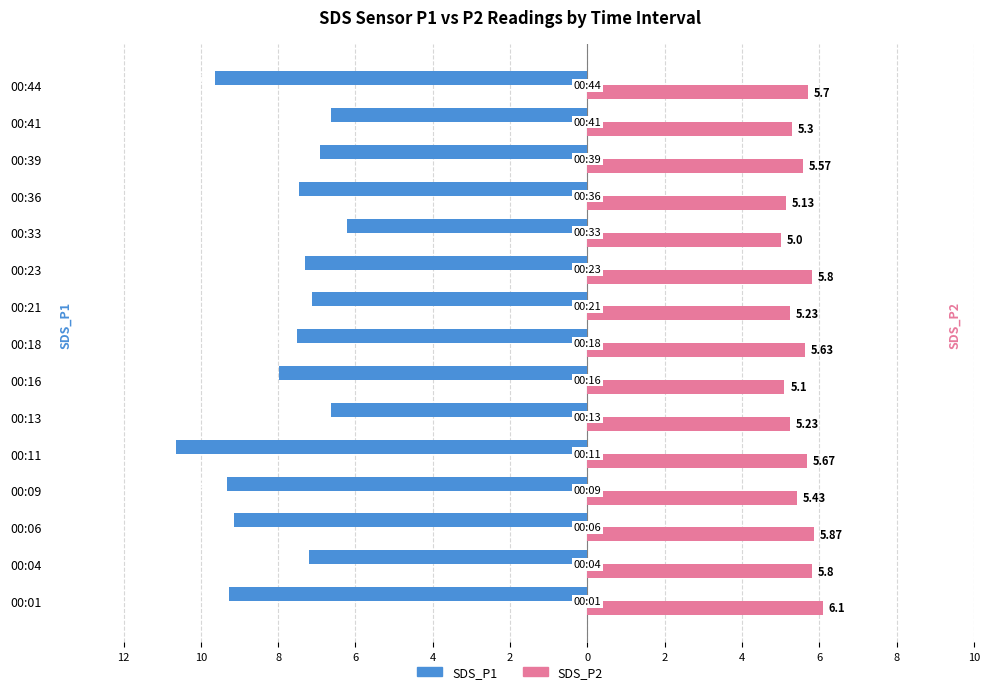

What is the average value of the SDS_P2 series?

5.5